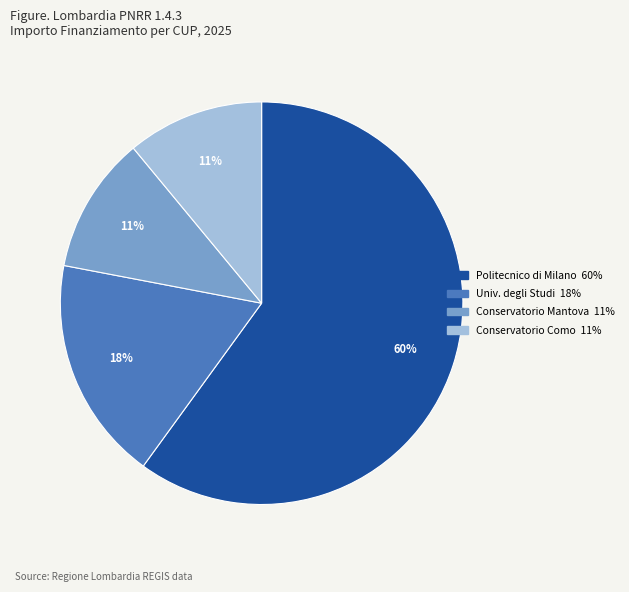

Is there any slice that represents more than half of the pie?

Yes